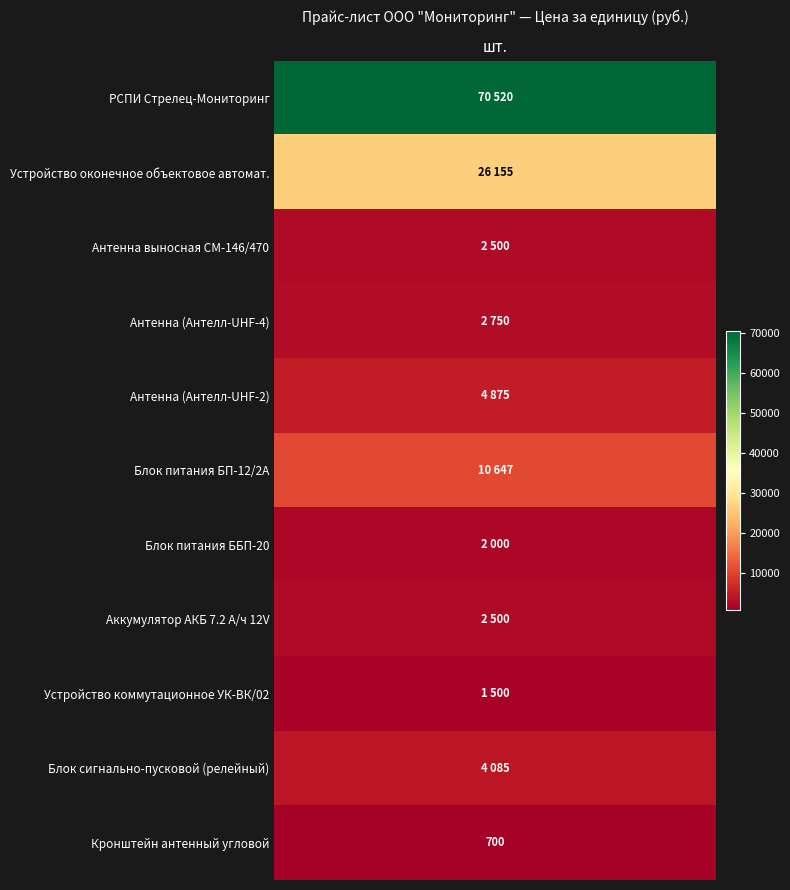

What is the difference between the maximum and minimum values?

69820